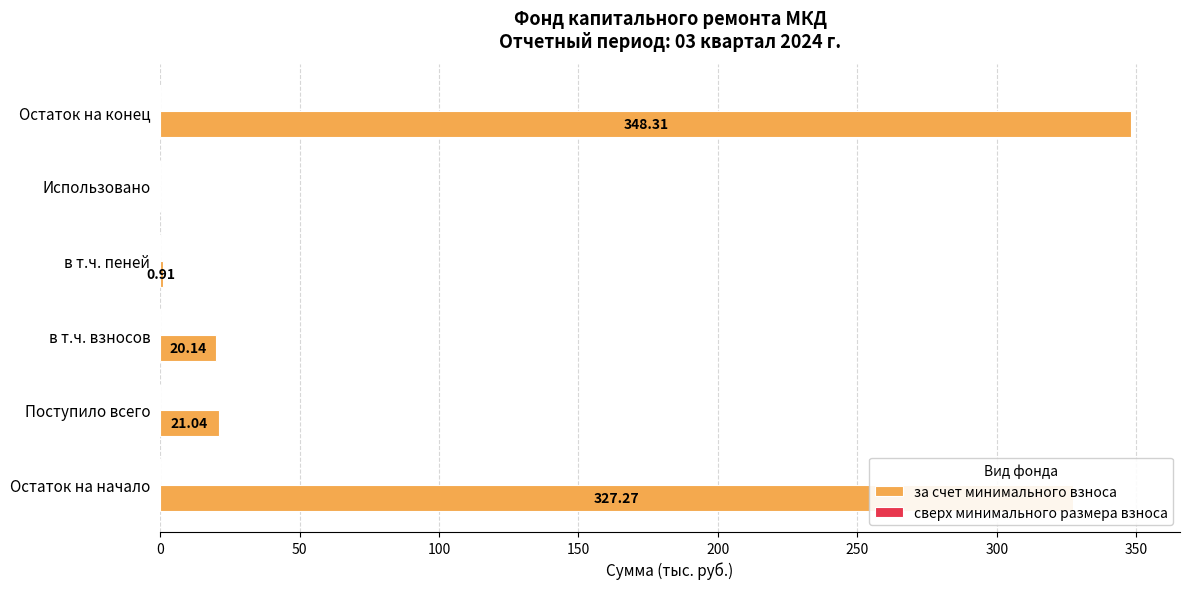

Where is the data nearest to the value 174?

Поступило всего